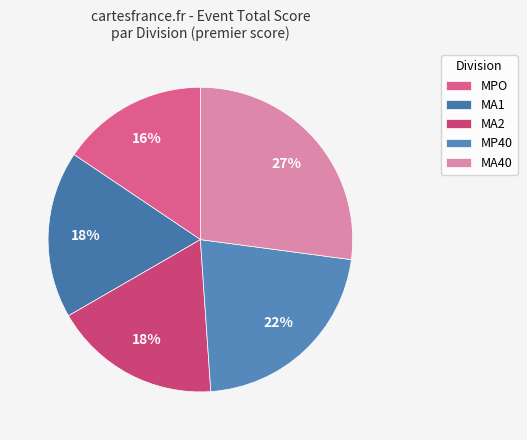

To the nearest percent, what is the difference between the largest and smallest slice percentages?

12%